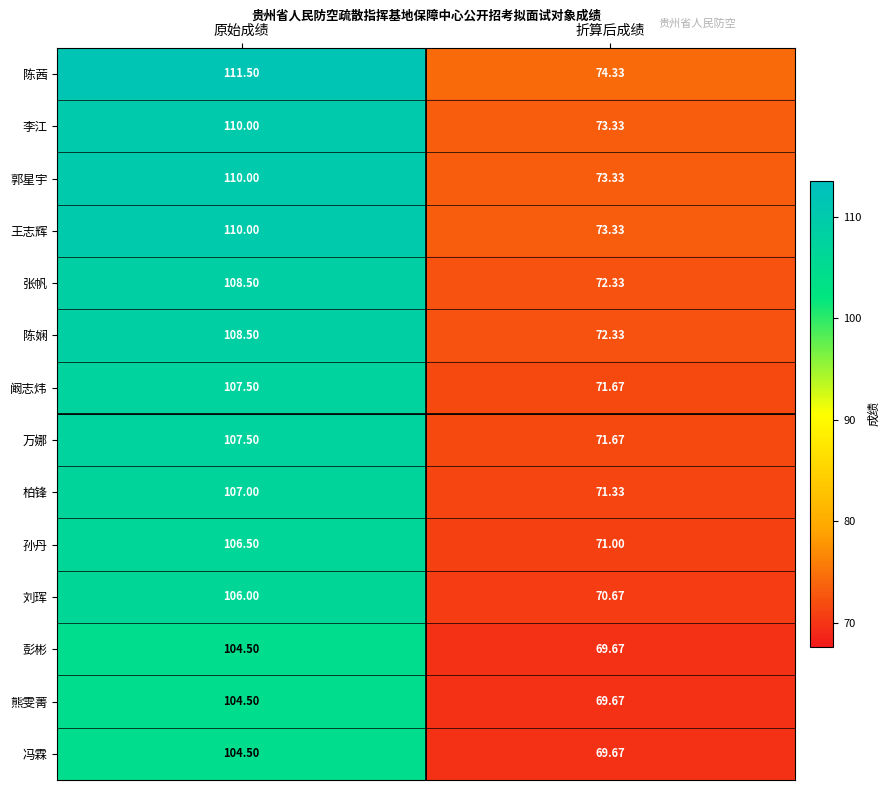

Which category has the highest value in the 孙丹 series?

原始成绩